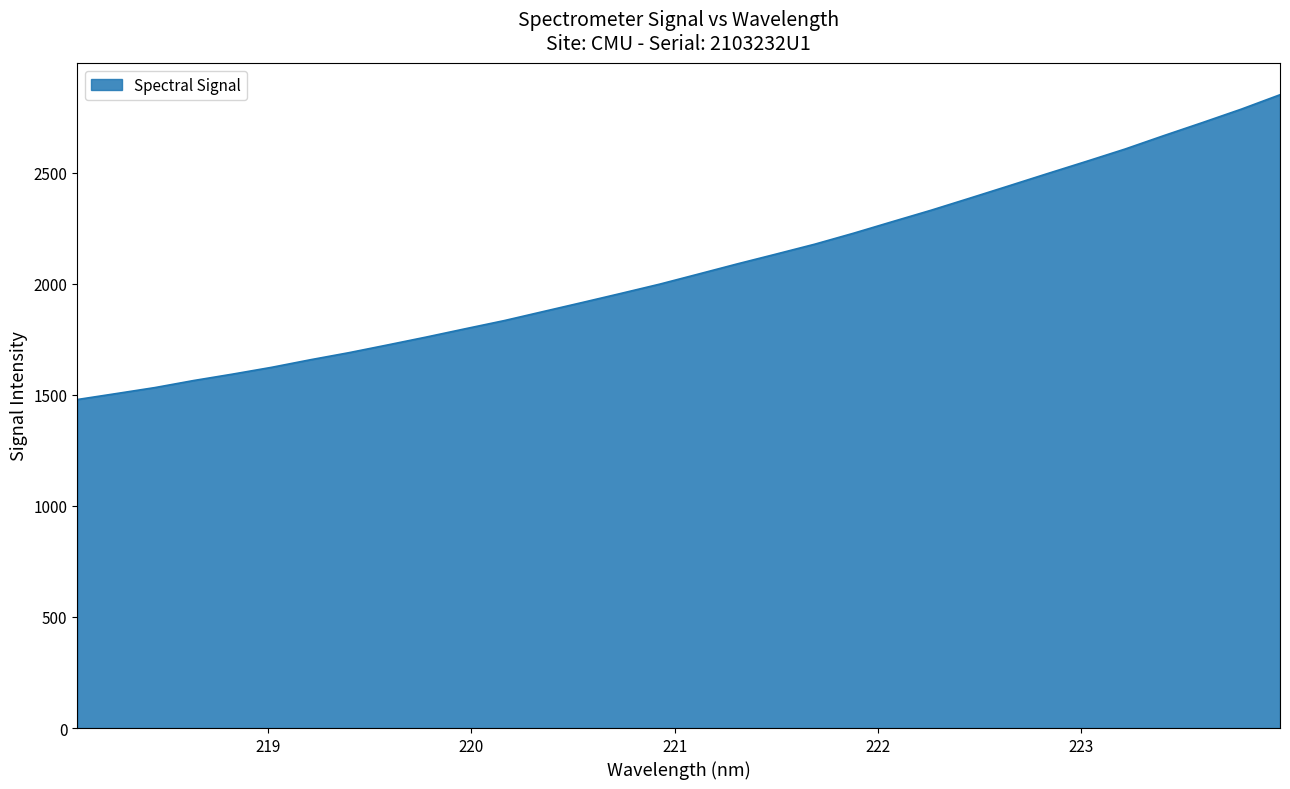

Count the number of categories in the chart.

32